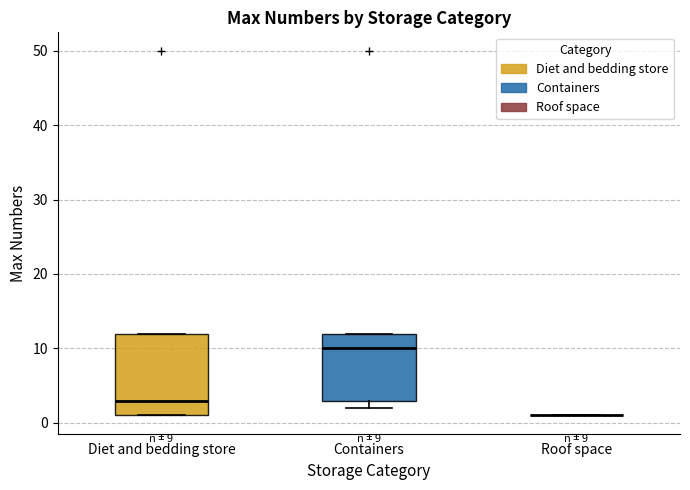

Comparing the boxes themselves (not the whiskers), which one is the tallest?

Diet and bedding store